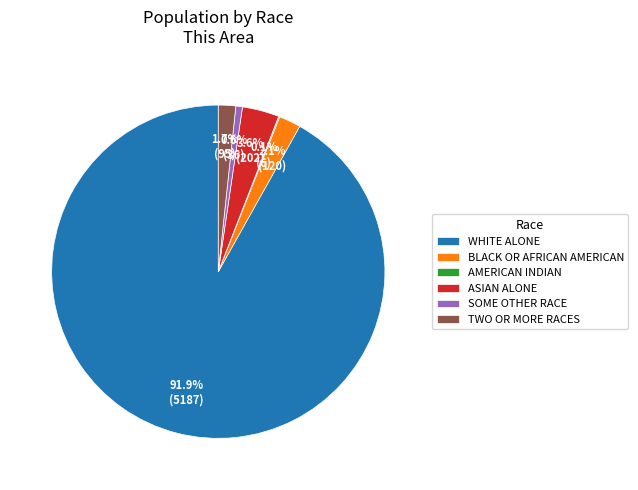

Is the sum of BLACK OR AFRICAN AMERICAN and SOME OTHER RACE greater than half?

No